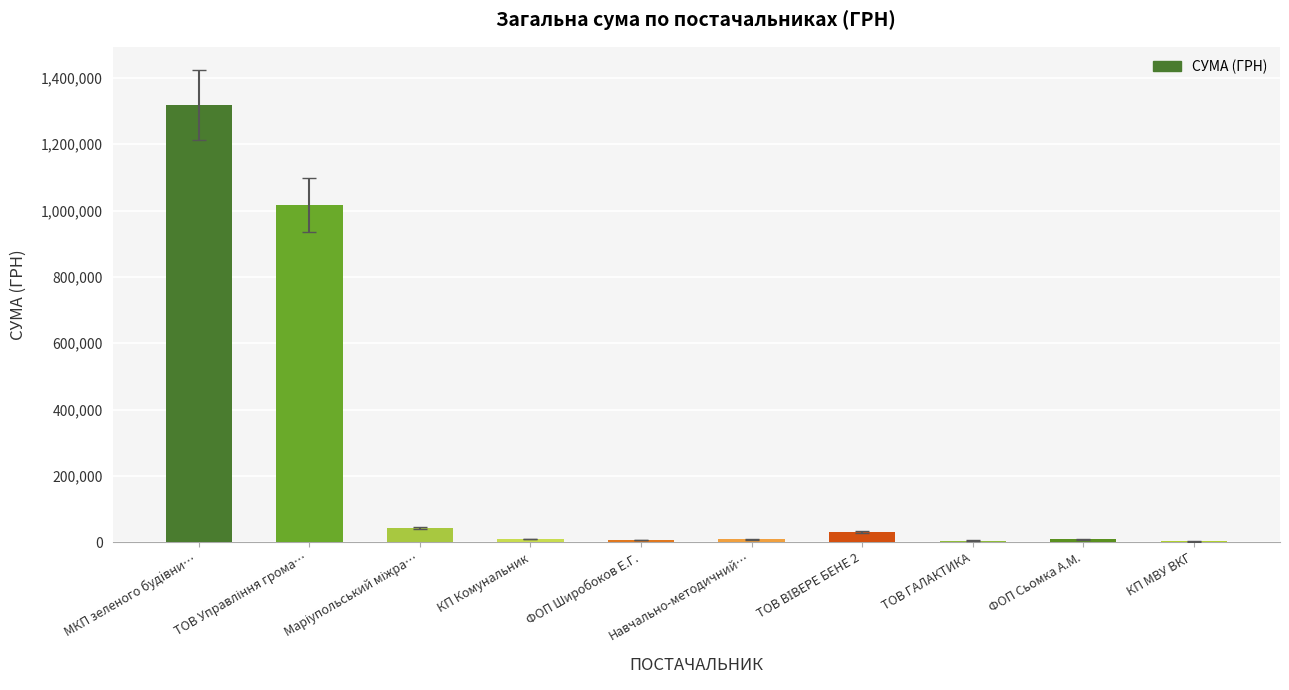

What is the change in value from ФОП Широбоков Е.Г. to ФОП Сьомка А.М.?

+1106.5